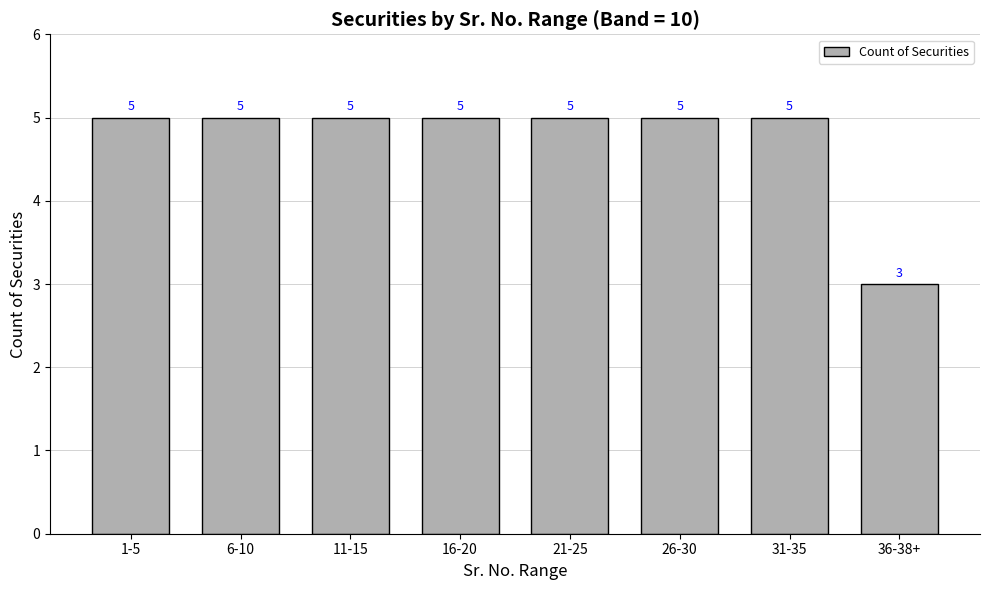

Is it true that the value at 11-15 is 7?

False